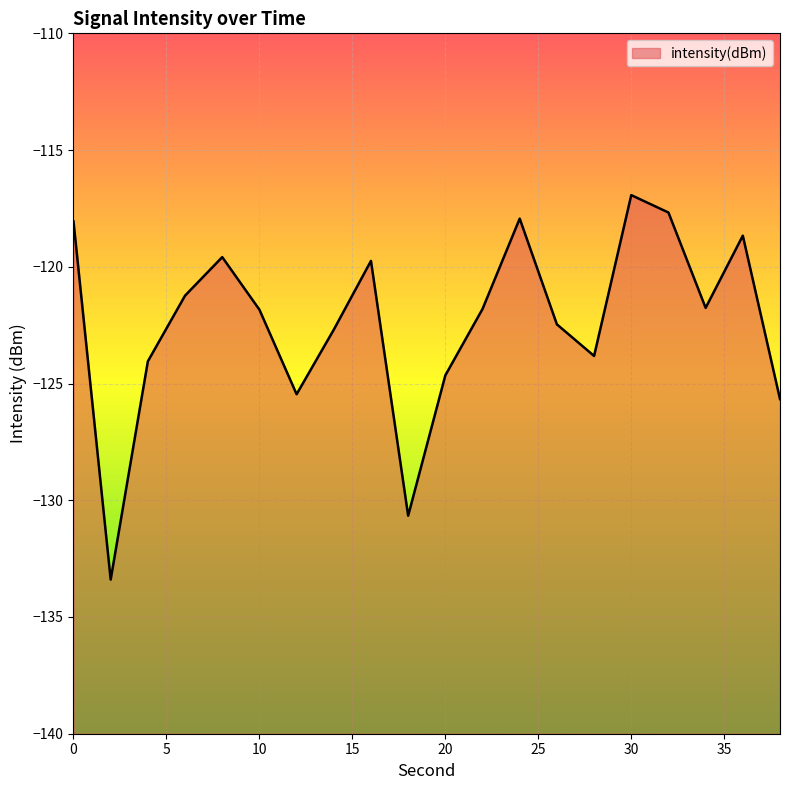

What is the value of the 20th point from the left?

-125.7